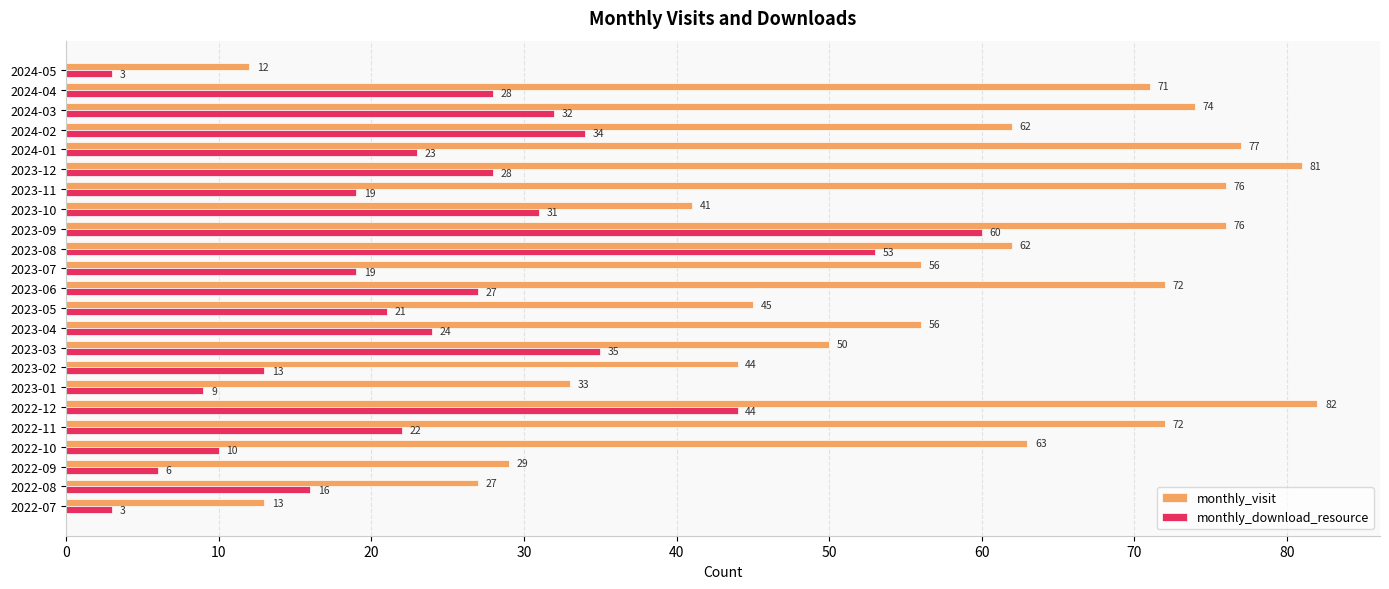

Which series has the largest range (max minus min)?

monthly_visit